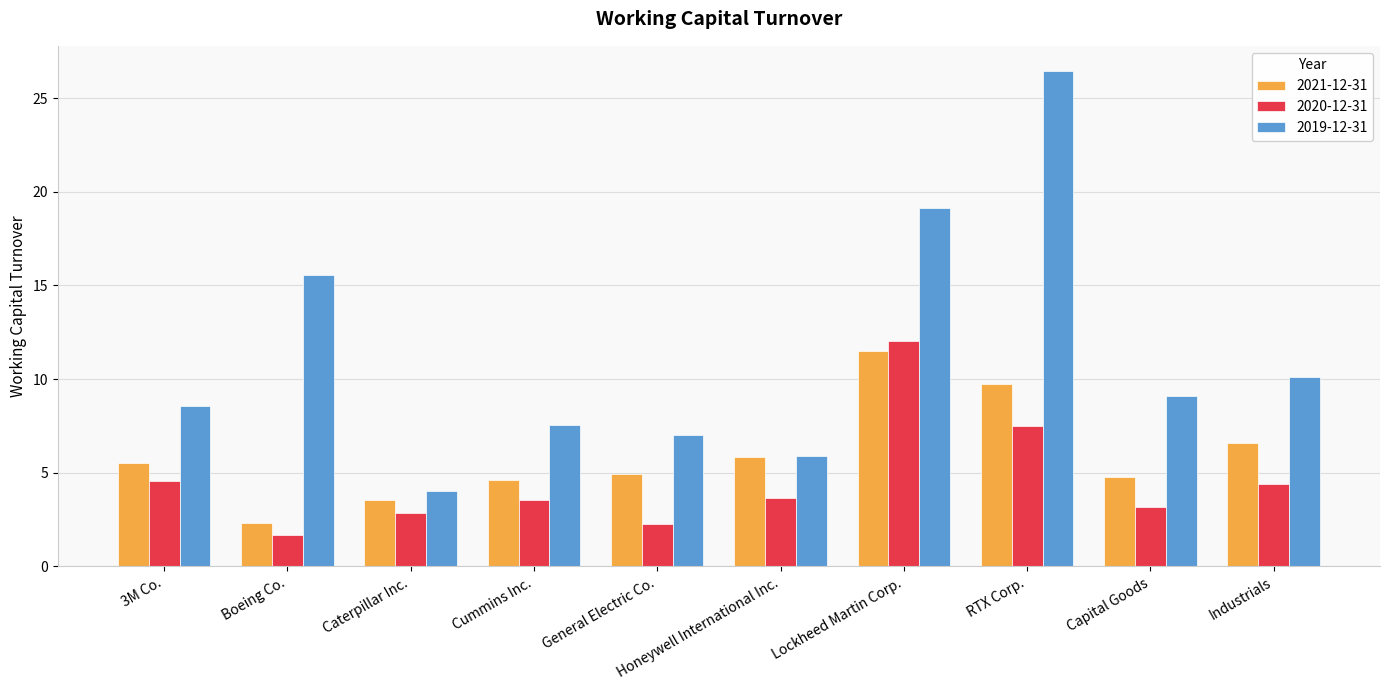

Are the bars horizontal?

No